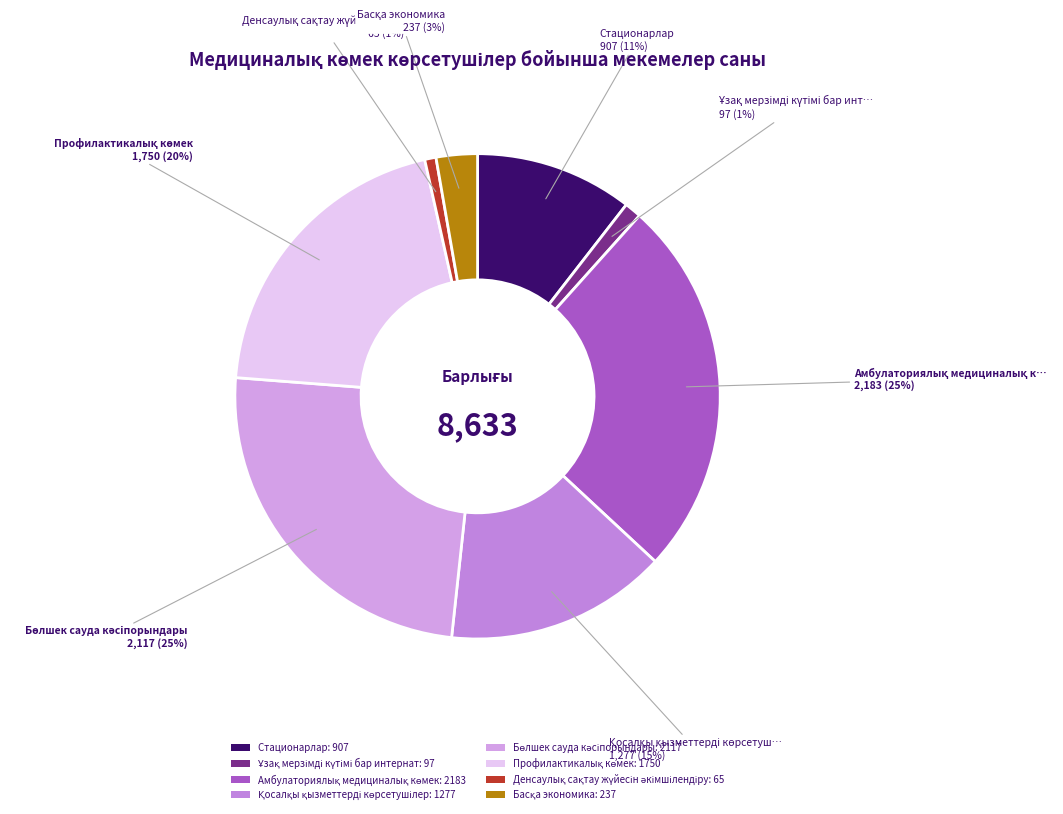

The Профилактикалық көмек slice represents 20% of the pie. True or false?

True